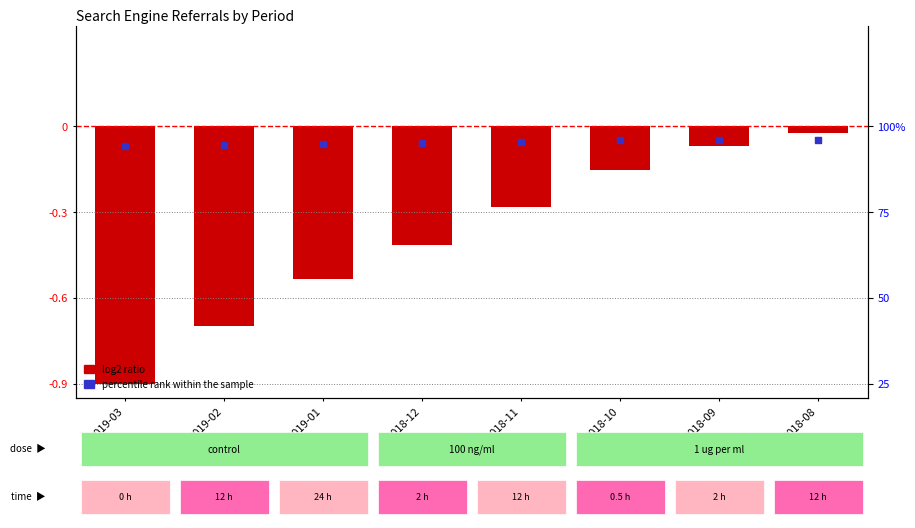

Which series reaches the minimum Y coordinate?

log2 ratio